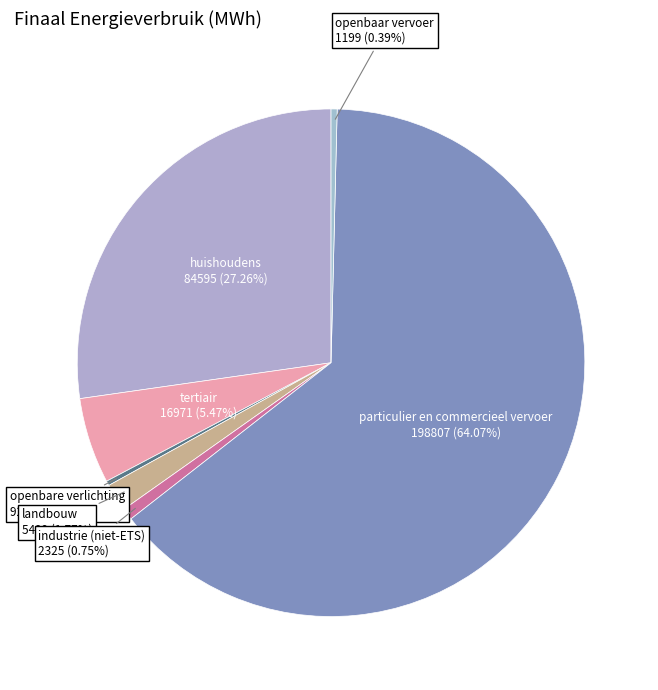

Which has a higher value, tertiair or particulier en commercieel vervoer?

particulier en commercieel vervoer